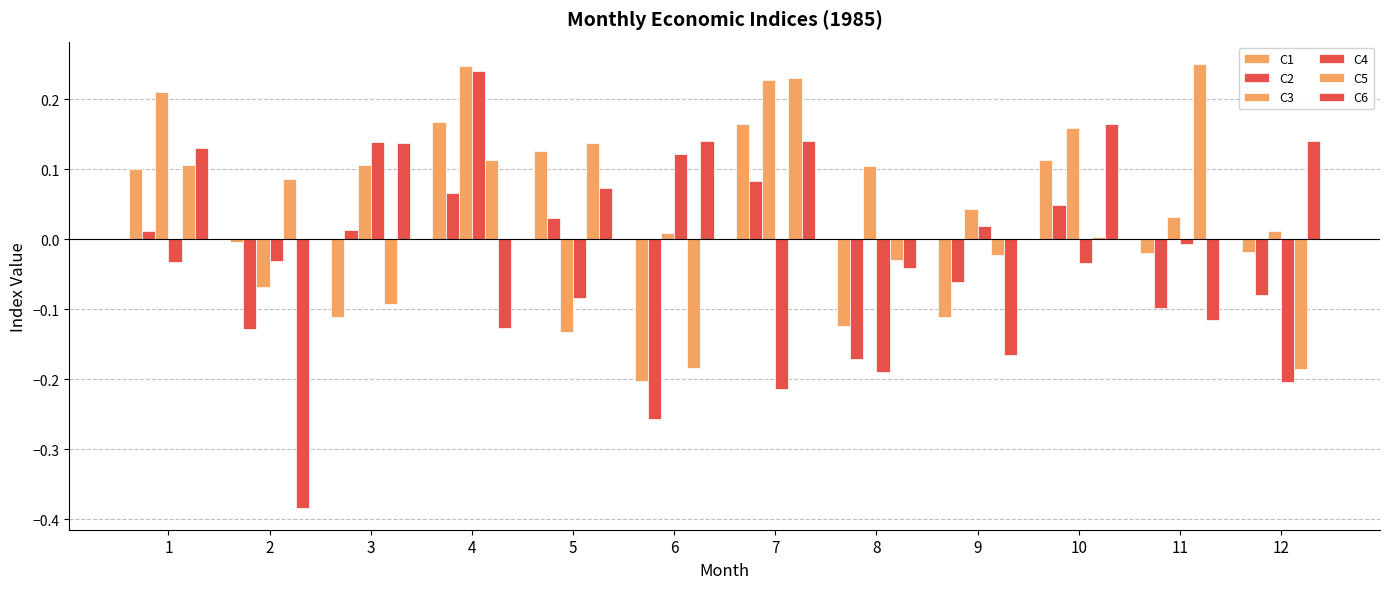

Are the bars grouped side by side (vs. stacked)?

Yes